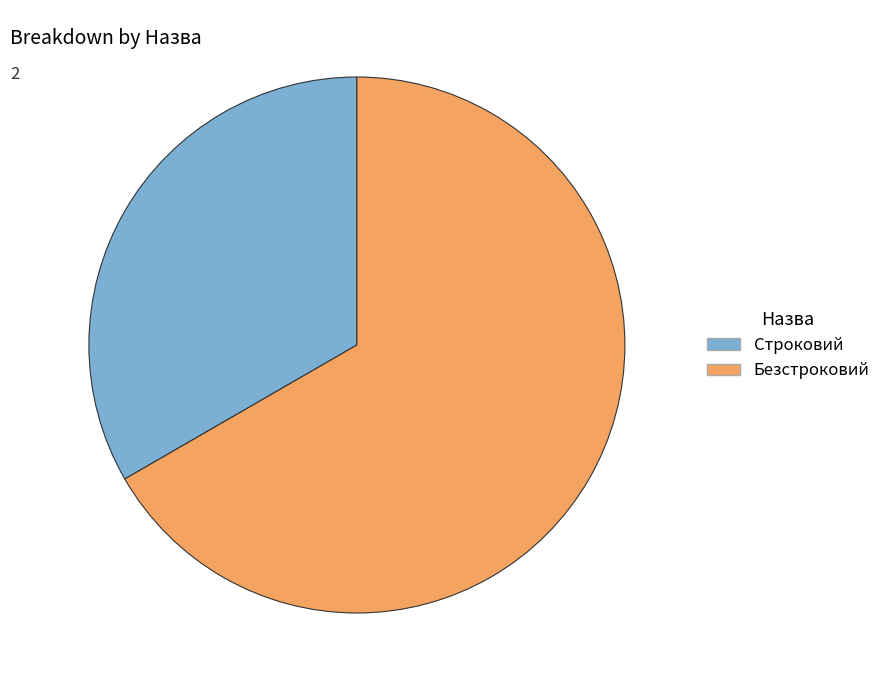

Is it true that Строковий is 44% of the pie?

False